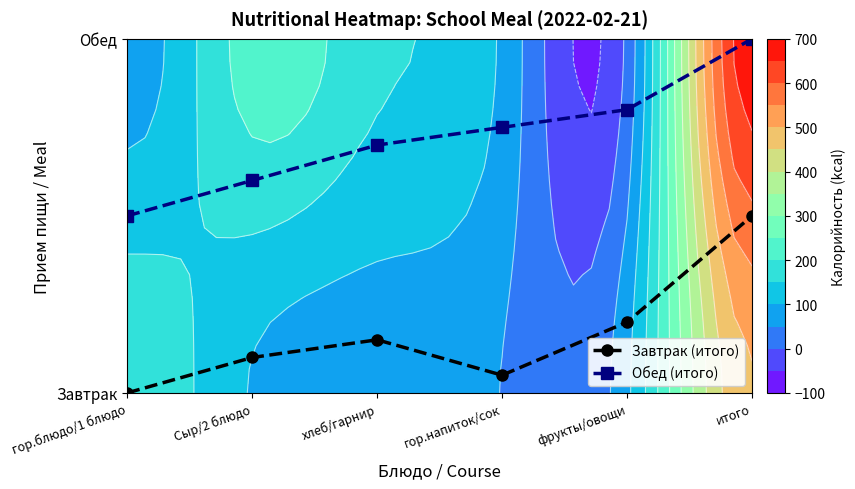

Which series changed the most between гор.напиток/сок and итого?

Завтрак (итого)